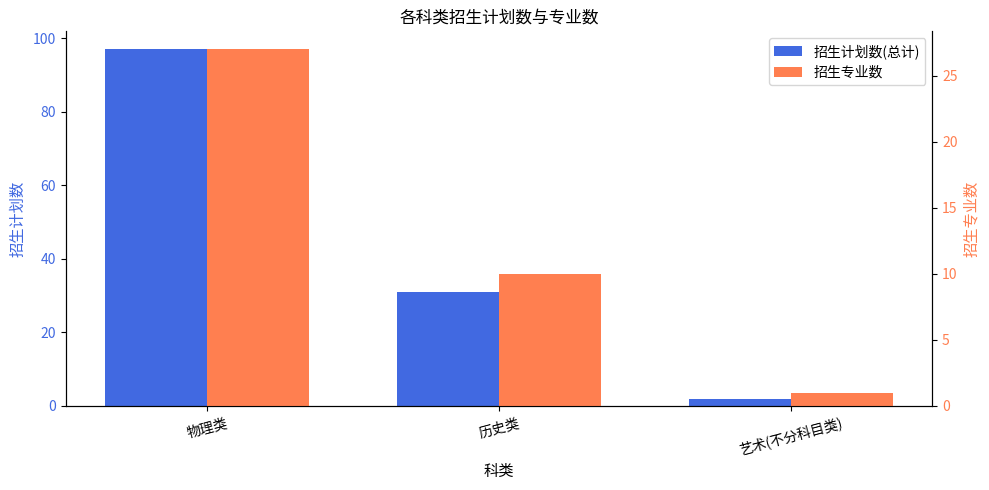

The value of 招生专业数 at 物理类 is 27. True or false?

True